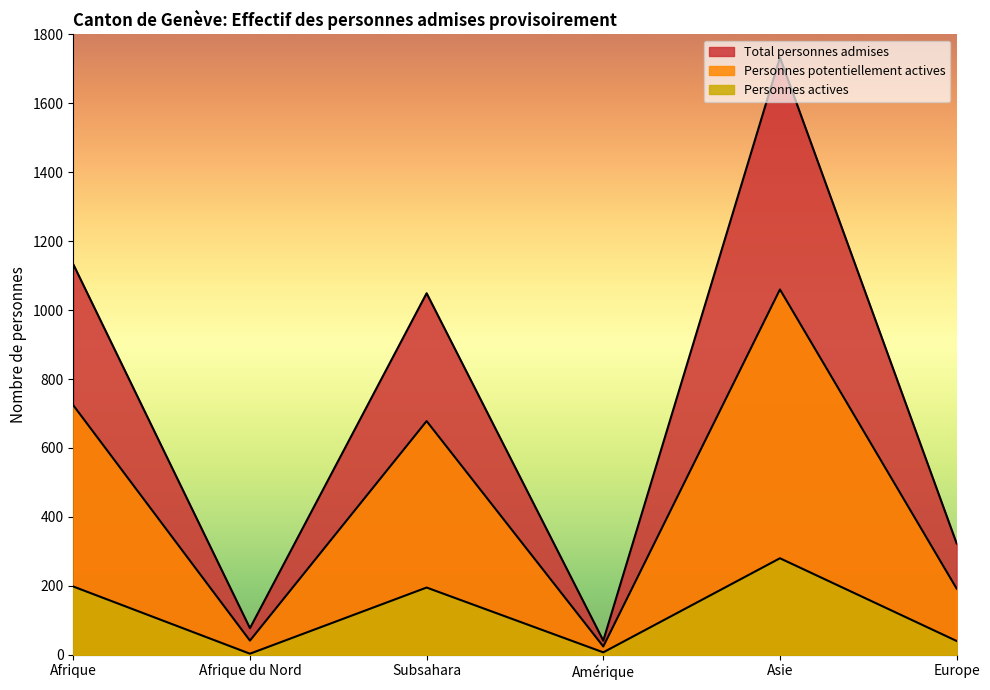

True or false: Personnes potentiellement actives and Personnes actives intersect in this chart.

False